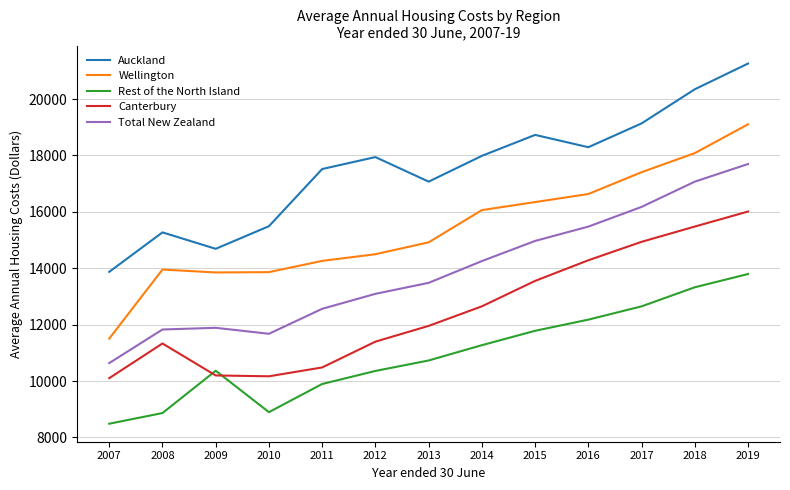

What is the total value across all series at 2011?

64716